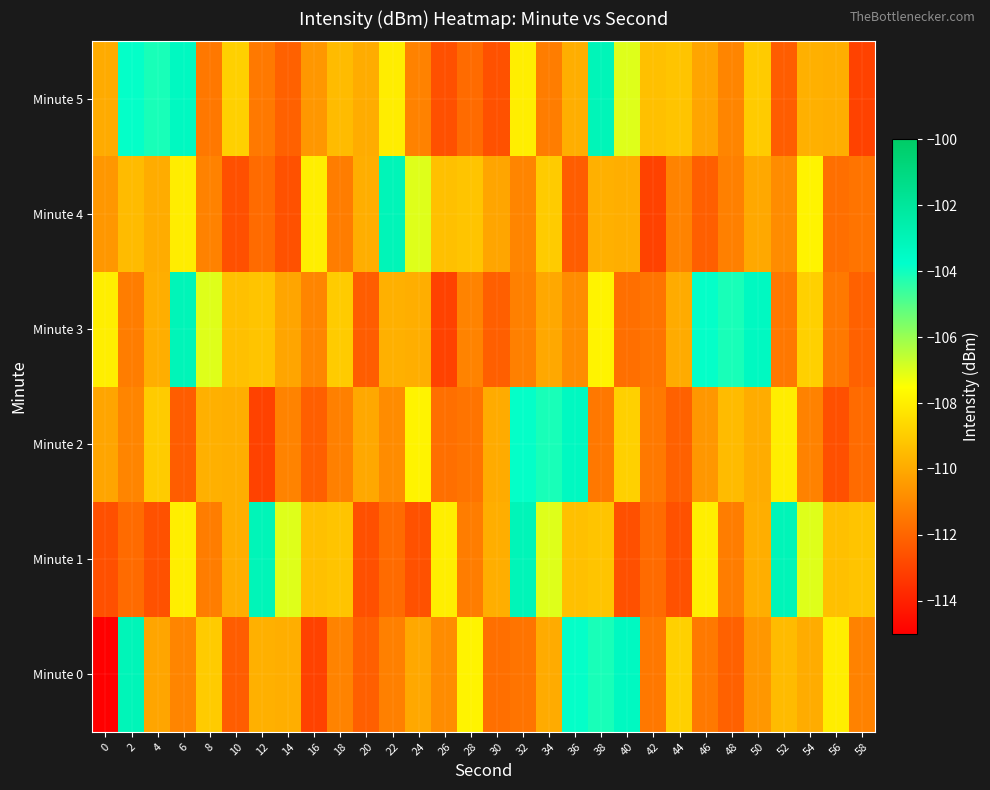

What is the total value across all series at 50?

-652.7